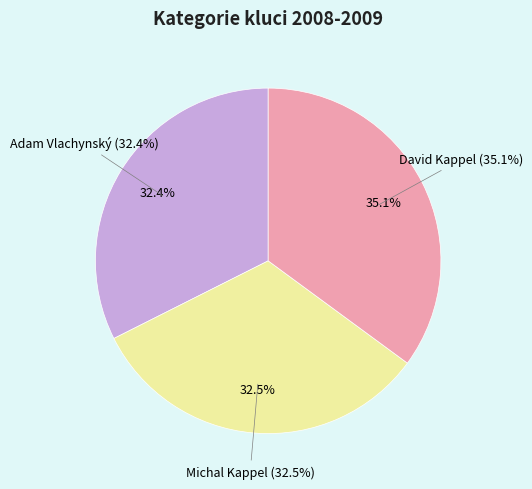

Which category has the smallest portion of the pie?

Adam Vlachynský